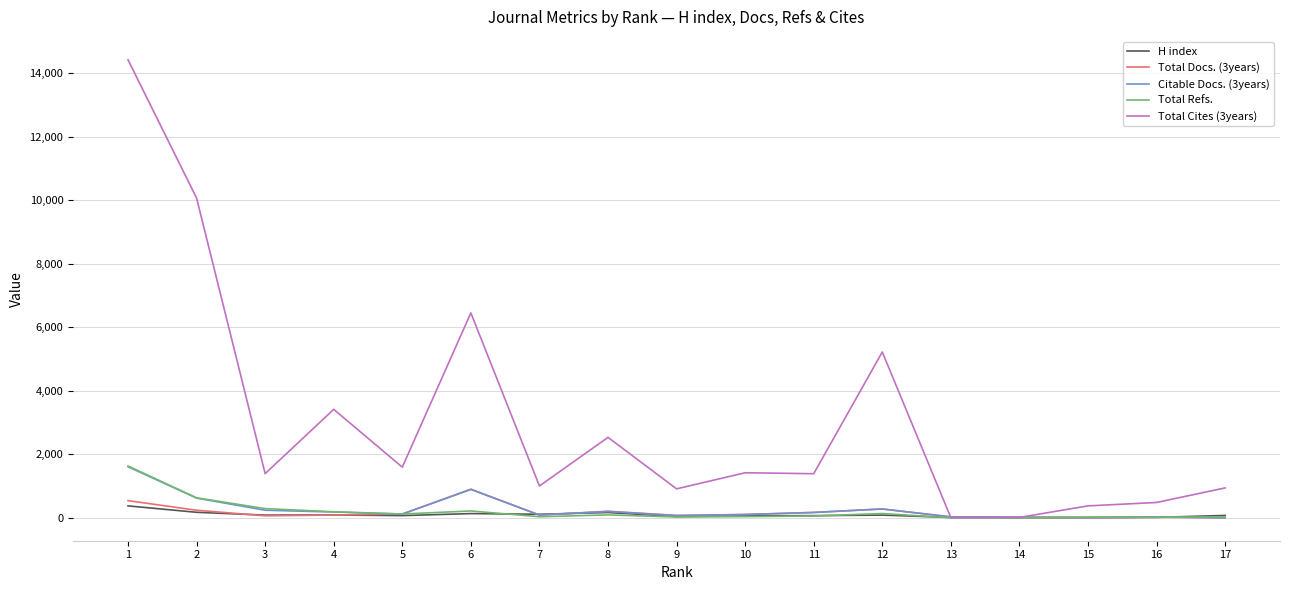

Where is Total Cites (3years) nearest to the value 7212?

6